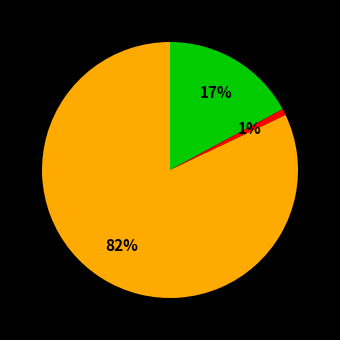

To the nearest percent, what is the average slice percentage?

33%